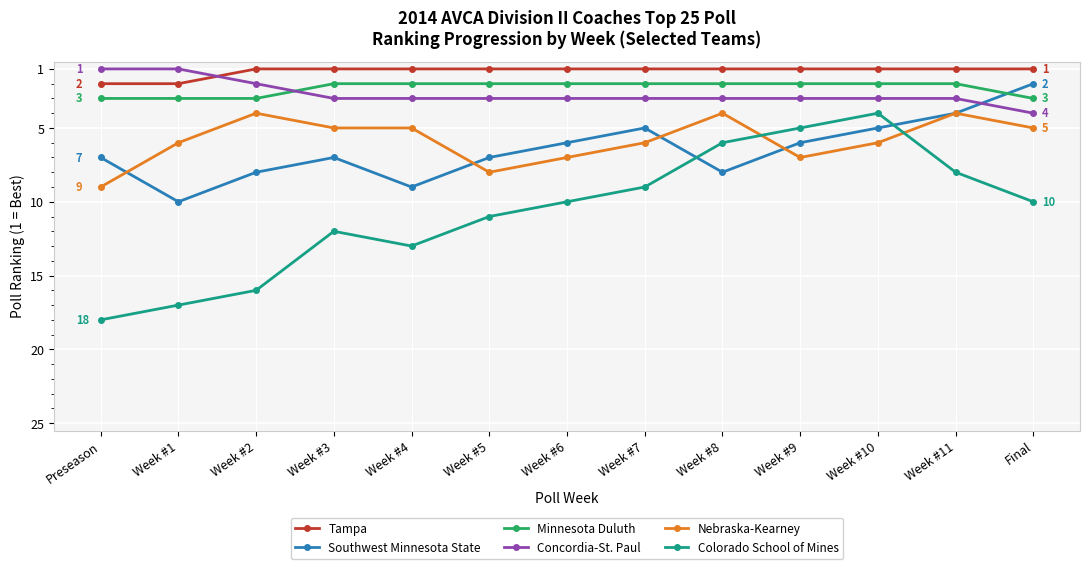

What is the label of the 6th point from the left?

Week #5